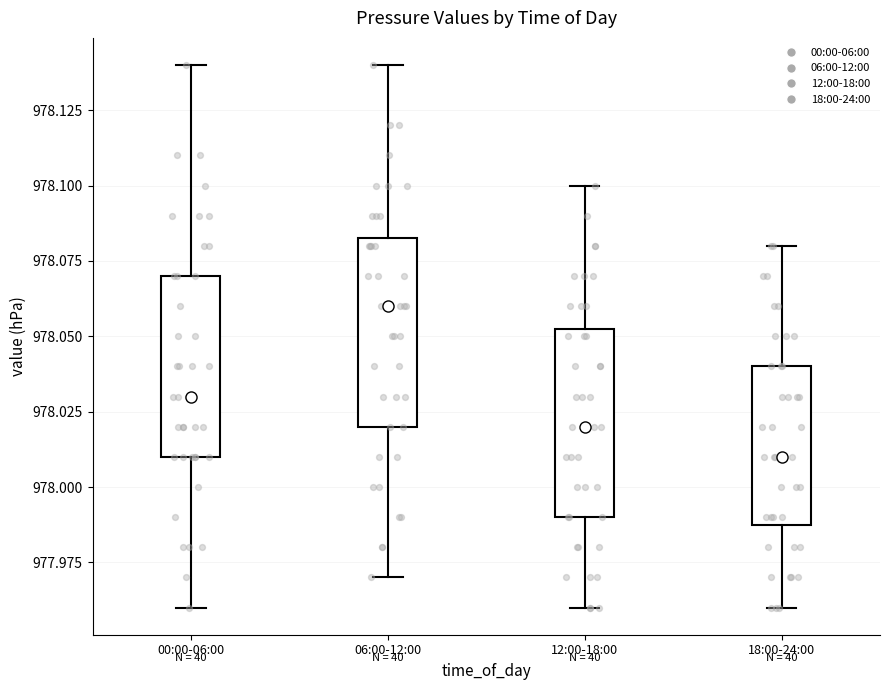

Reading left to right, transcribe this box plot: for each box, give where its median line is, the range the box spans, and where its two whiskers end, as read against the y-axis. The values are not printed on the chart, so give them approximately, as read against the axis.

00:00-06:00: median 978.030, box 978.010 to 978.070, whiskers 977.960 to 978.140
06:00-12:00: median 978.060, box 978.020 to 978.085, whiskers 977.970 to 978.140
12:00-18:00: median 978.020, box 977.990 to 978.055, whiskers 977.960 to 978.100
18:00-24:00: median 978.010, box 977.990 to 978.040, whiskers 977.960 to 978.080